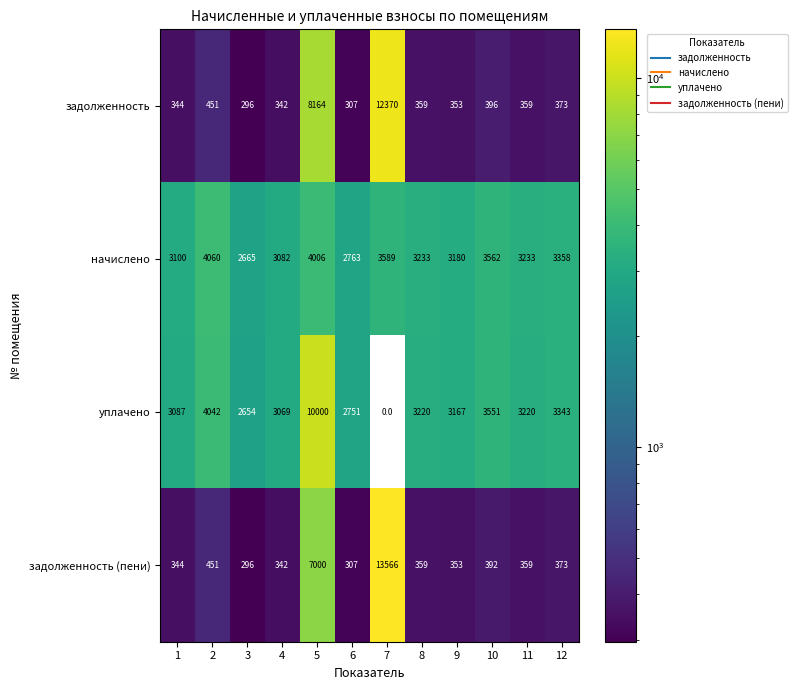

What is the spread (max minus min) of values at 12?

2985